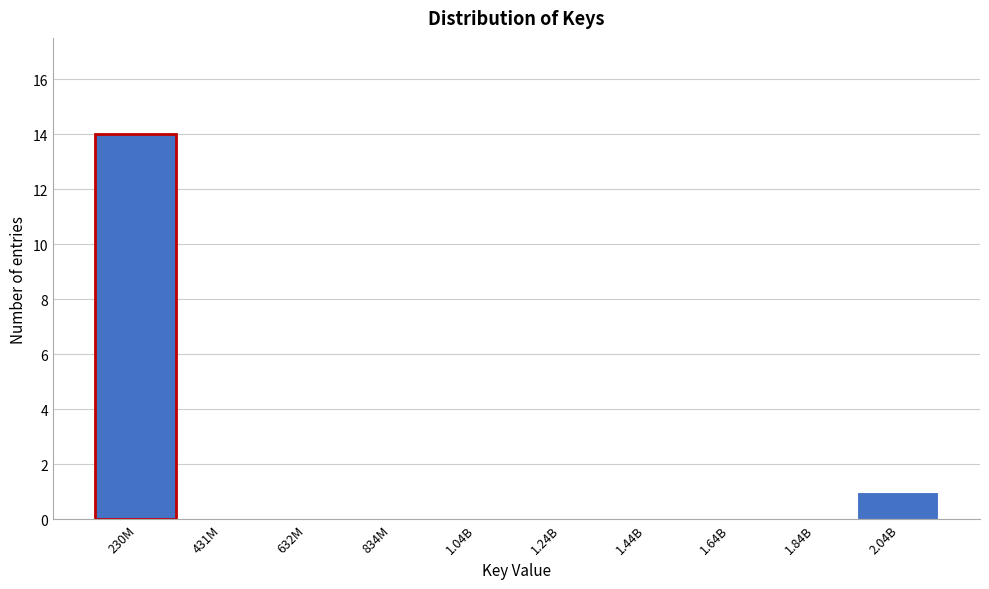

Reading right to left, transcribe all the data shown in this chart.

2.04B=1	1.84B=0	1.64B=0	1.44B=0	1.24B=0	1.04B=0	834M=0	632M=0	431M=0	230M=14